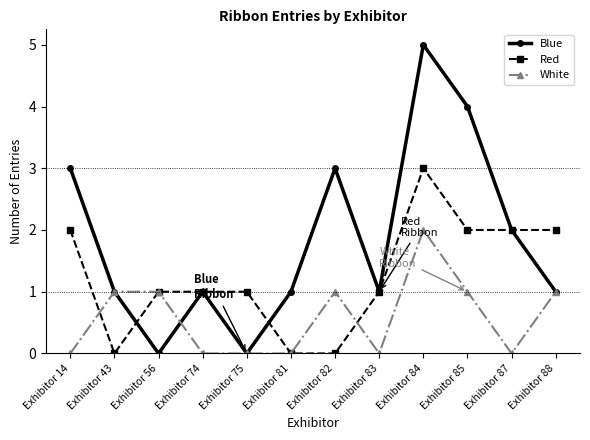

What is the difference between the highest and lowest values at Exhibitor 82?

3